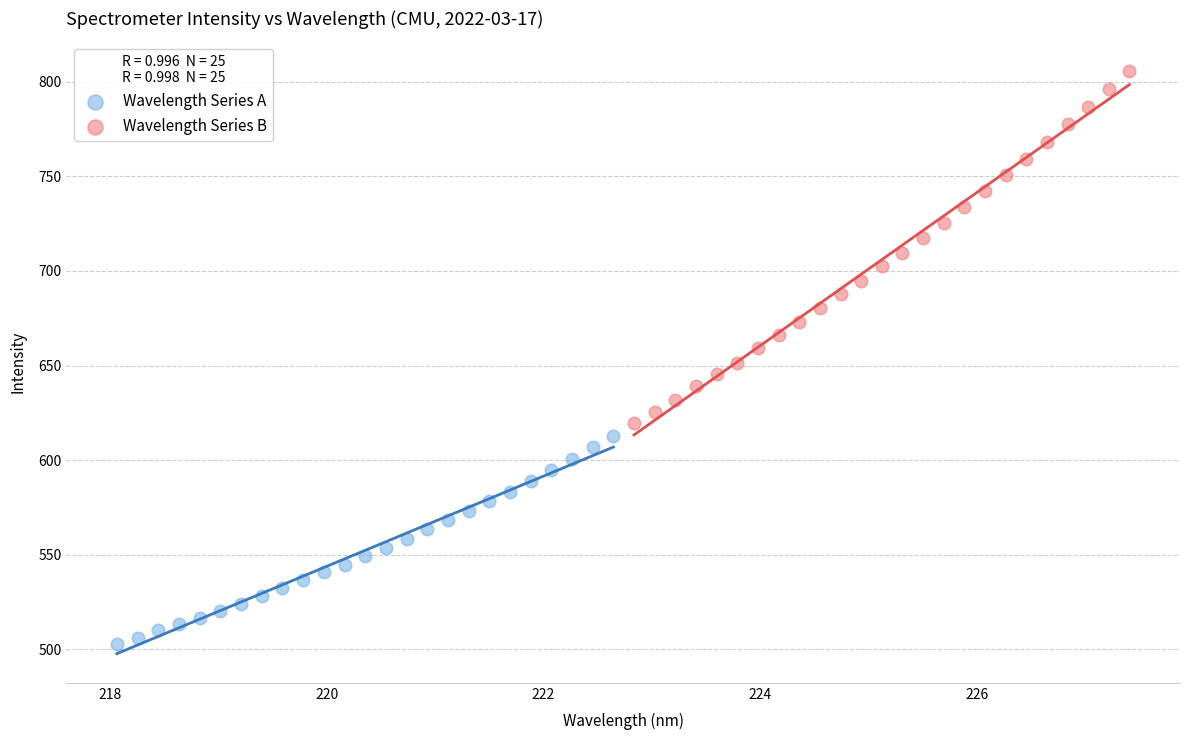

Which series contains the lowest Y value?

Wavelength Series A